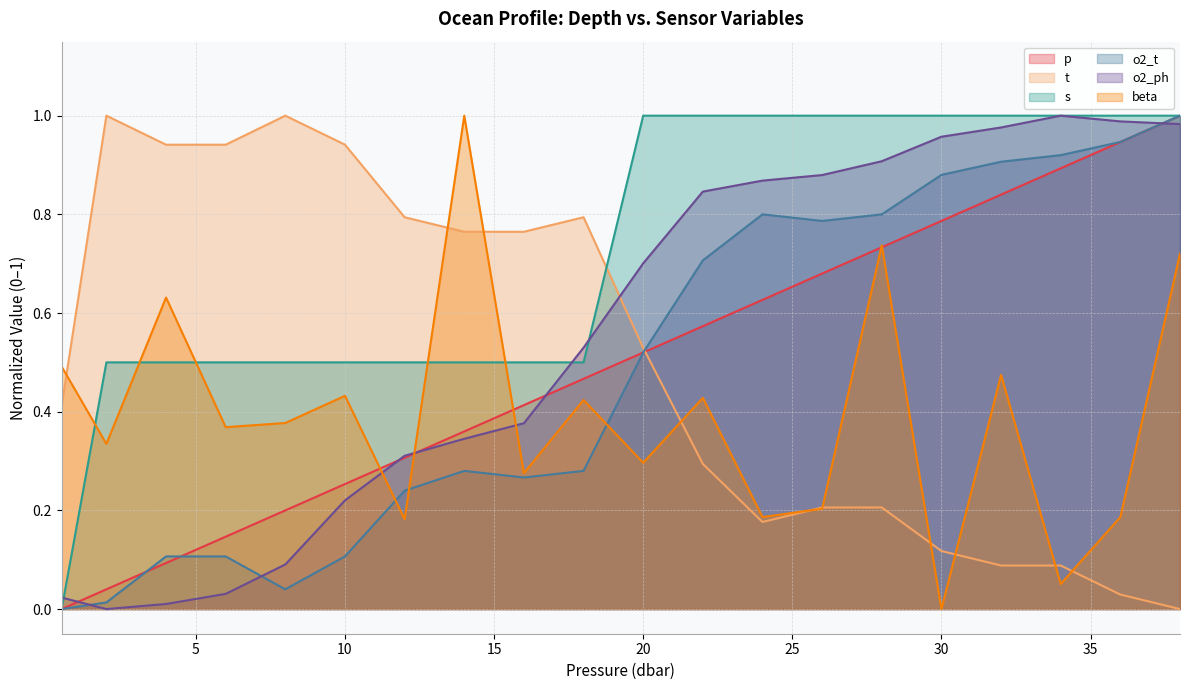

What is the difference between the highest and lowest values at 22.0?

0.7